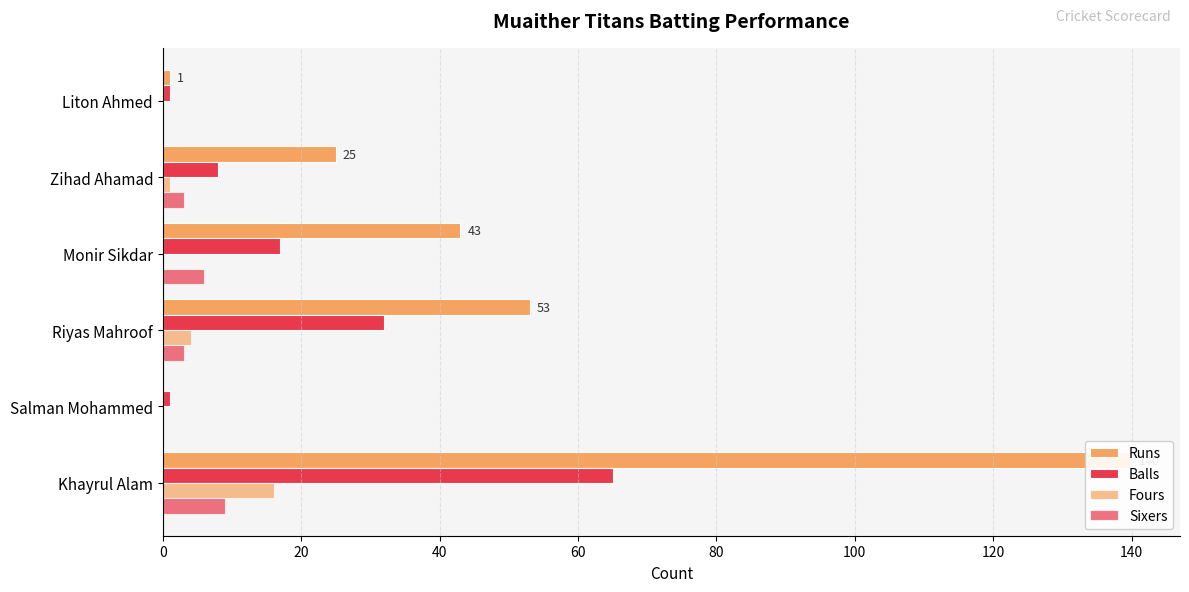

Between Riyas Mahroof and Liton Ahmed, which series saw the biggest shift?

Runs